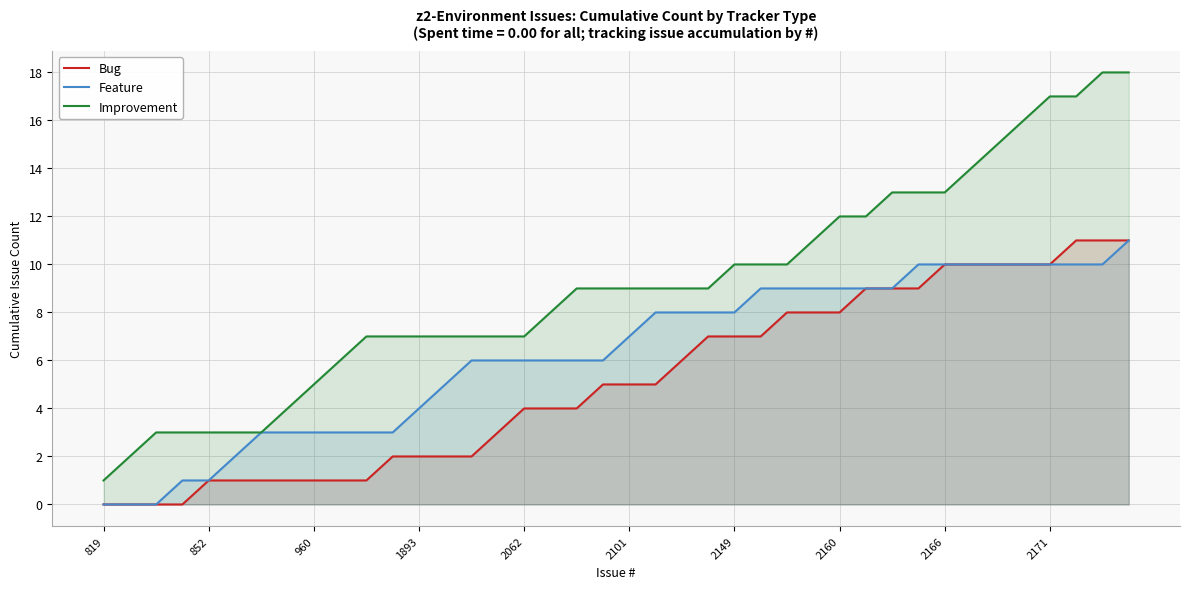

List the series in order of their peak value, lowest first.

Bug, Feature, Improvement